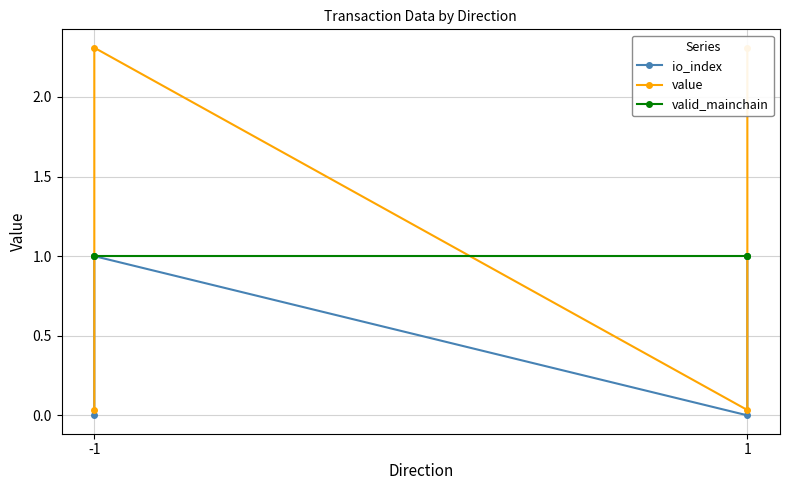

Is it true that value equals 1.1 at 1?

False